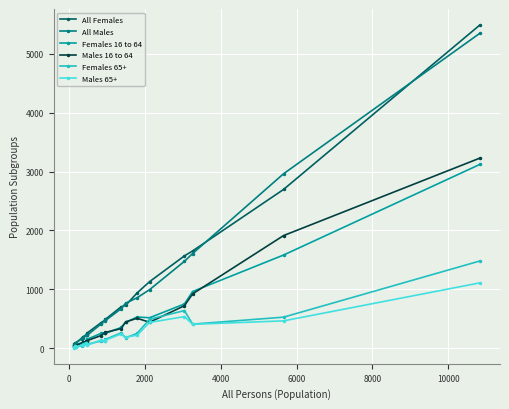

What is the highest value of the All Females series?

5482